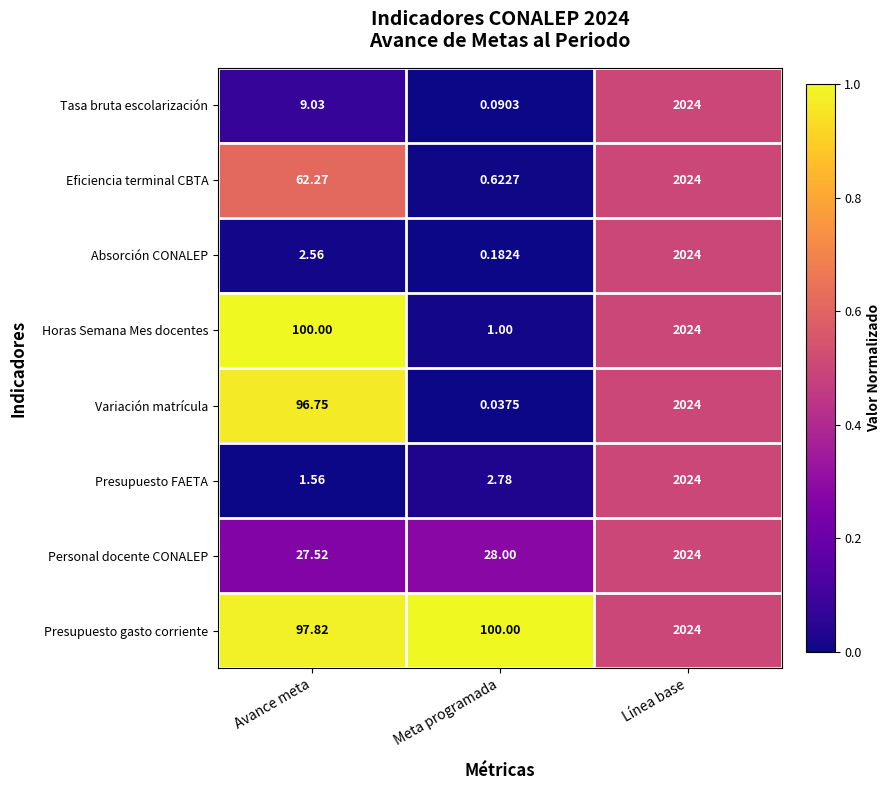

Rank the series at Avance meta from lowest to highest value.

Presupuesto FAETA, Absorción CONALEP, Tasa bruta escolarización, Personal docente CONALEP, Eficiencia terminal CBTA, Variación matrícula, Presupuesto gasto corriente, Horas Semana Mes docentes